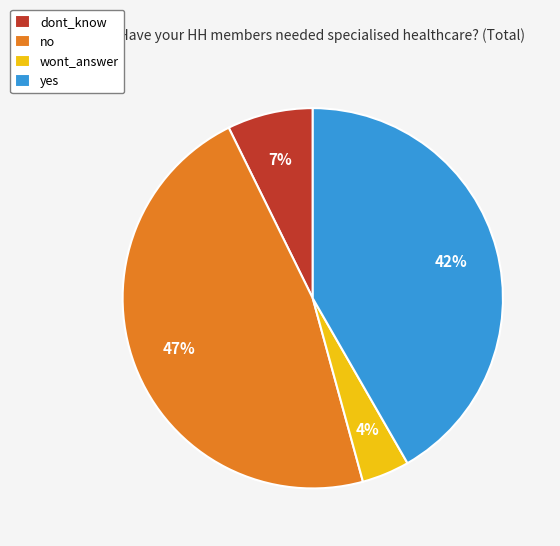

Between wont_answer and no, which is larger?

no